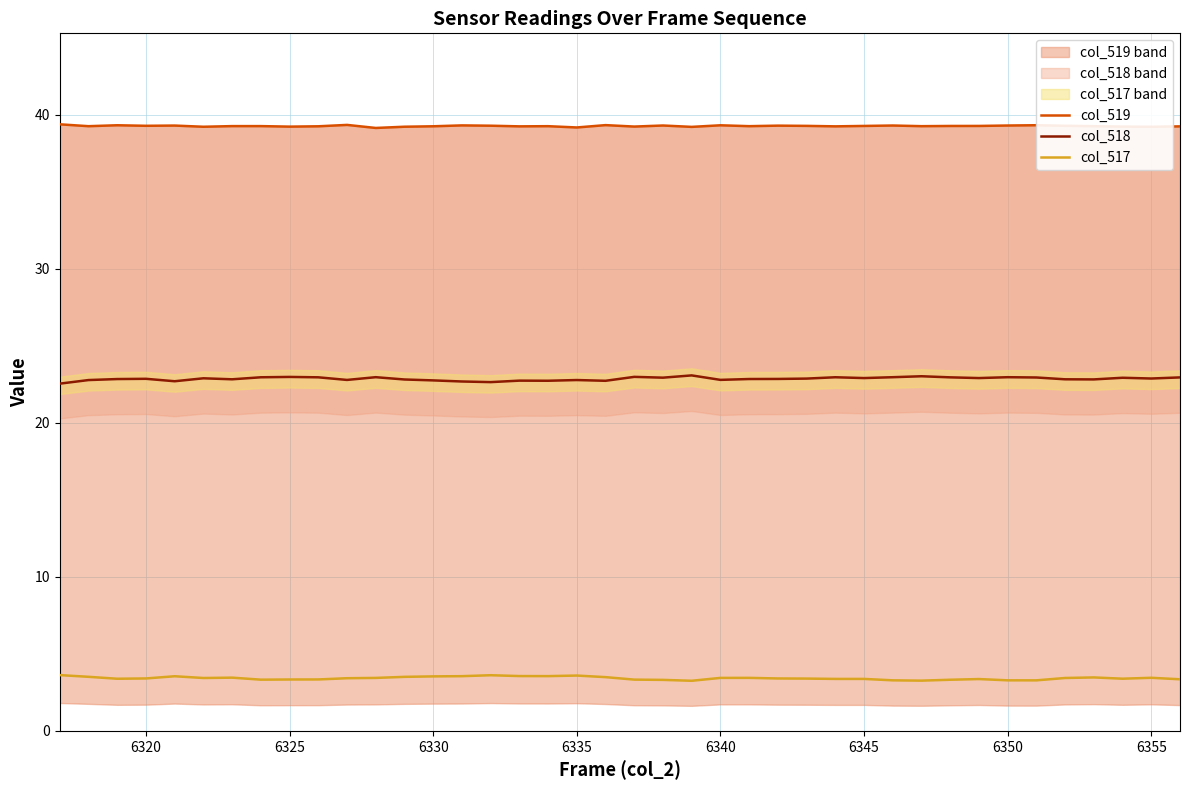

What is the maximum value for col_518?

23.1